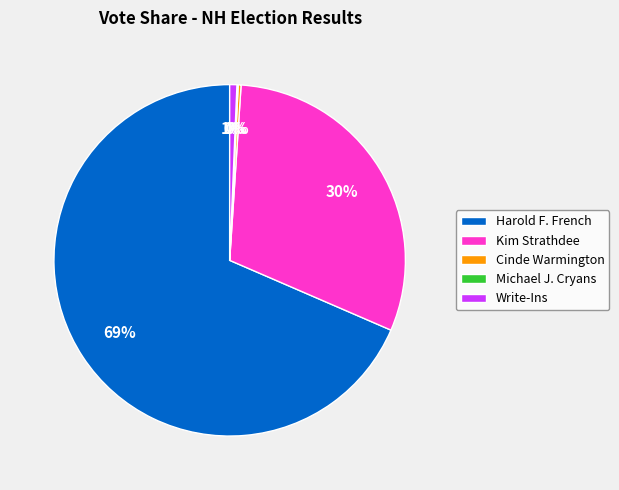

Which slice is the largest?

Harold F. French